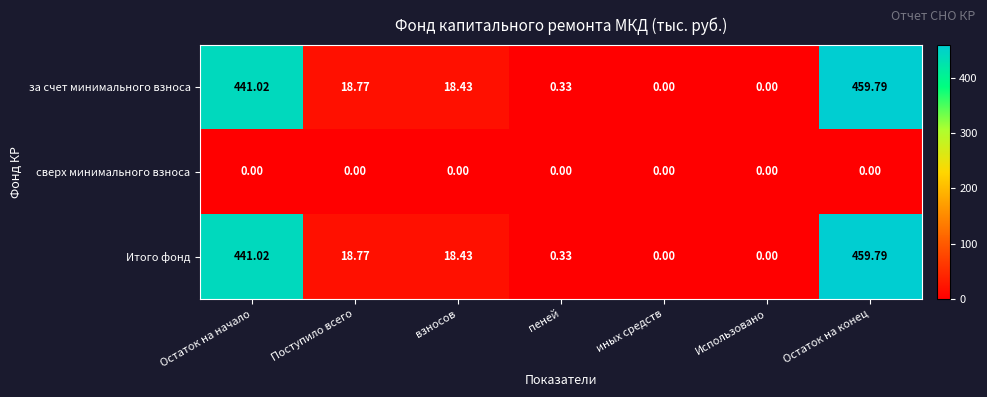

Which category has the highest value across all series?

Остаток на конец